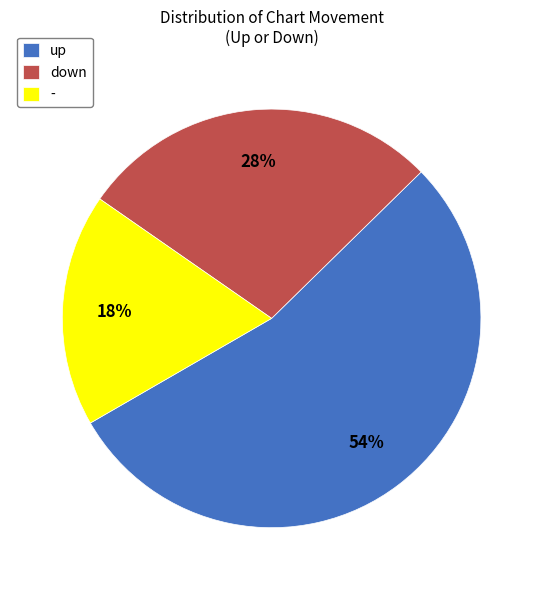

To the nearest percent, what is the difference between the largest and smallest slice percentages?

36%